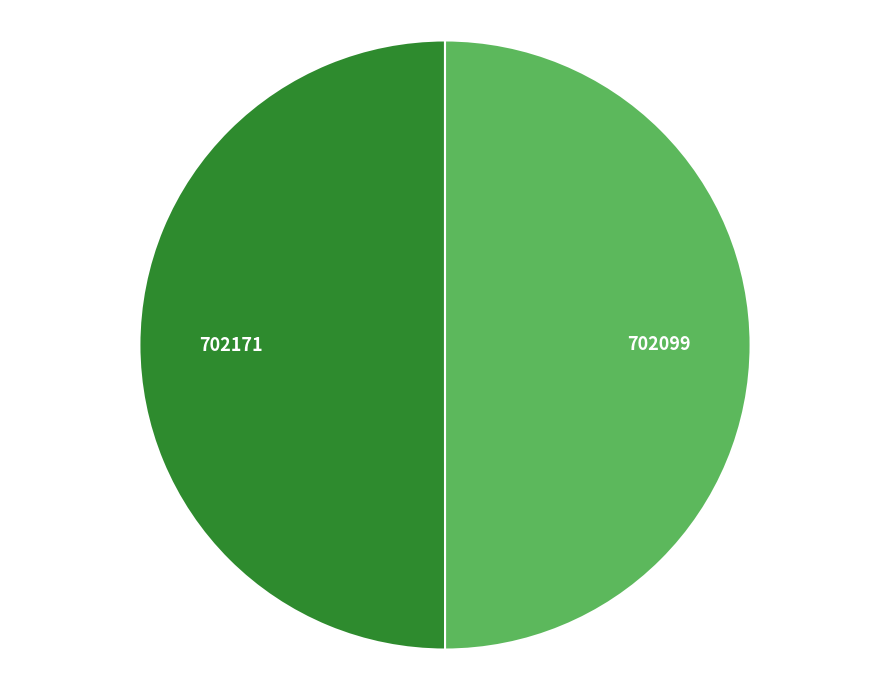

What is the ratio of the value at 702171 to the value at 702099?

1.0